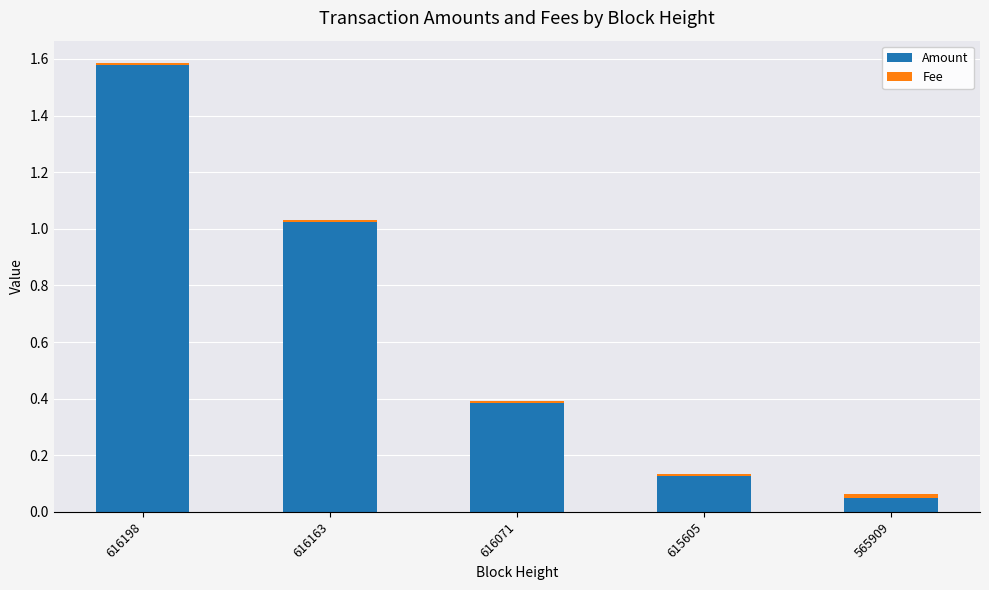

Count the number of data series in this chart.

2